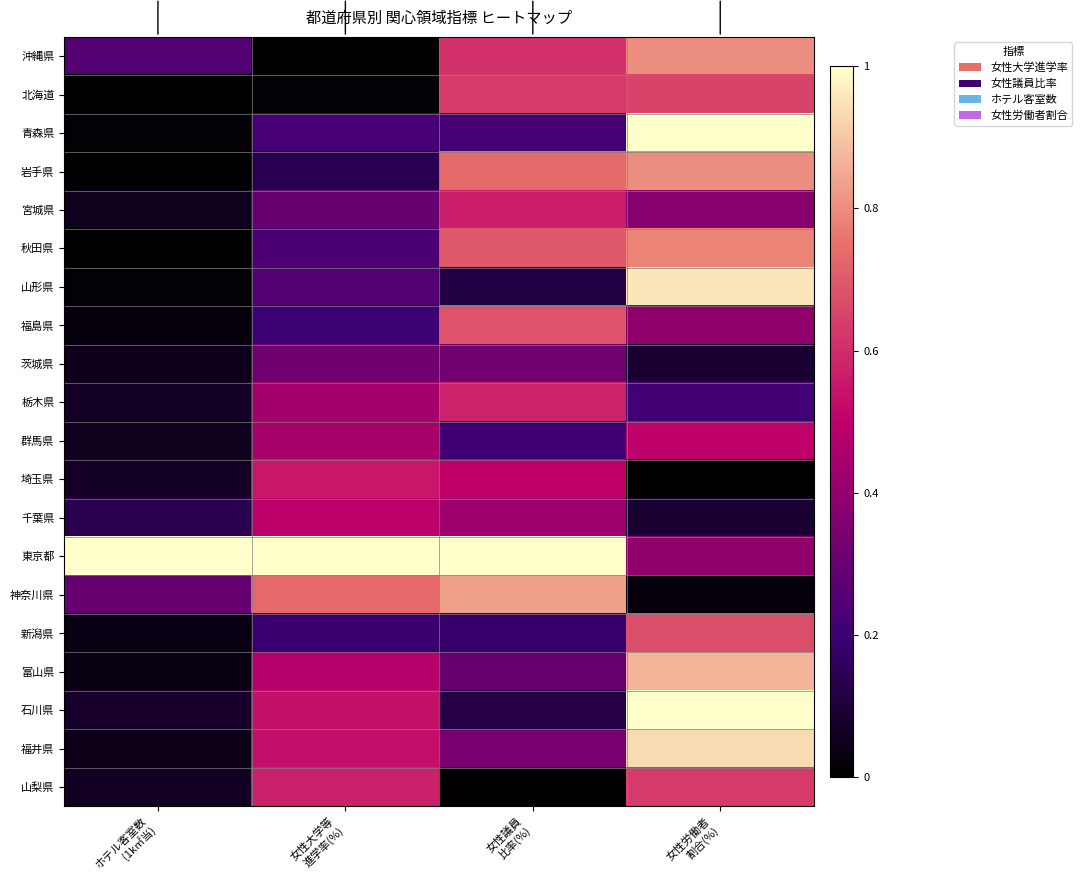

At how many categories does at least one series exceed 0?

4